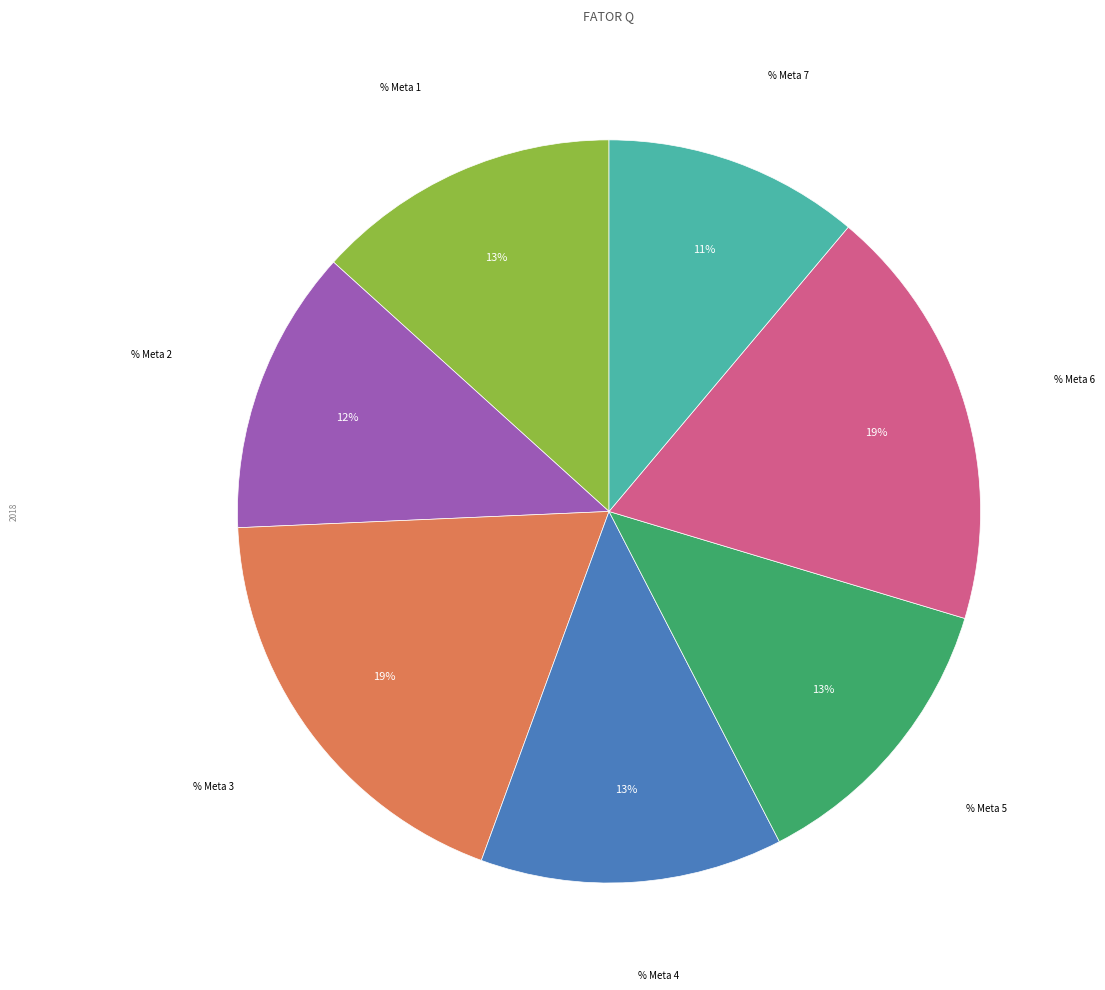

Combined, do % Meta 7 and % Meta 5 account for over 50%?

No